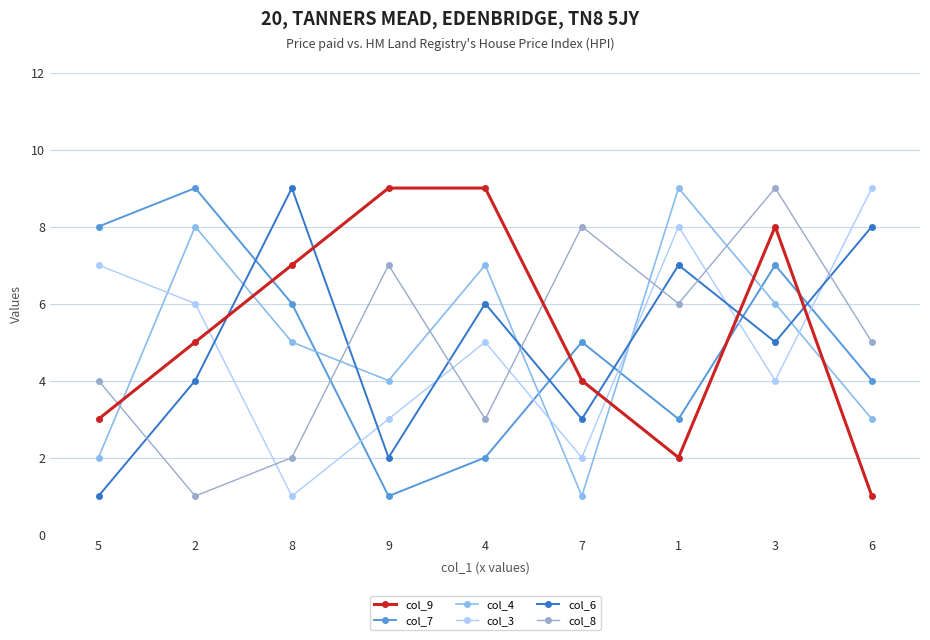

Reading left to right, transcribe all the data shown in this chart.

col_9: 3	5	7	9	9	4	2	8	1
col_7: 8	9	6	1	2	5	3	7	4
col_4: 2	8	5	4	7	1	9	6	3
col_3: 7	6	1	3	5	2	8	4	9
col_6: 1	4	9	2	6	3	7	5	8
col_8: 4	1	2	7	3	8	6	9	5